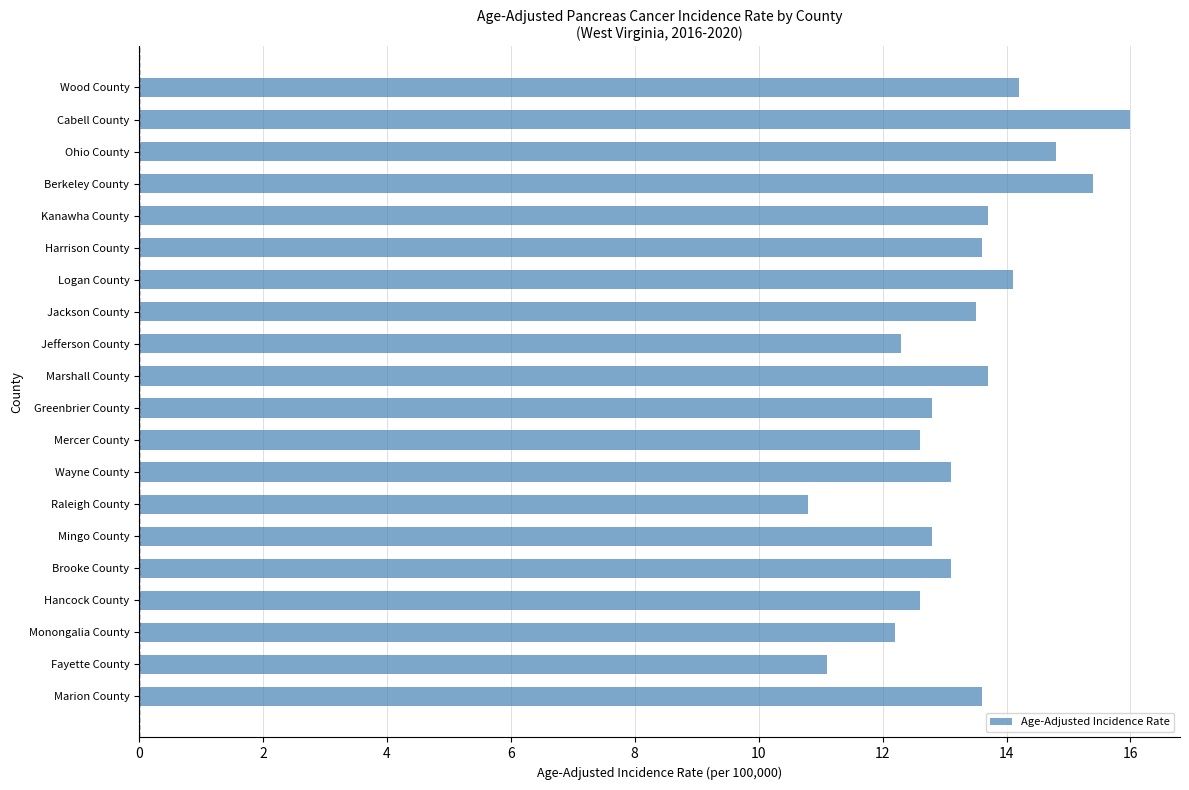

What is the change in value from Berkeley County to Raleigh County?

-4.6